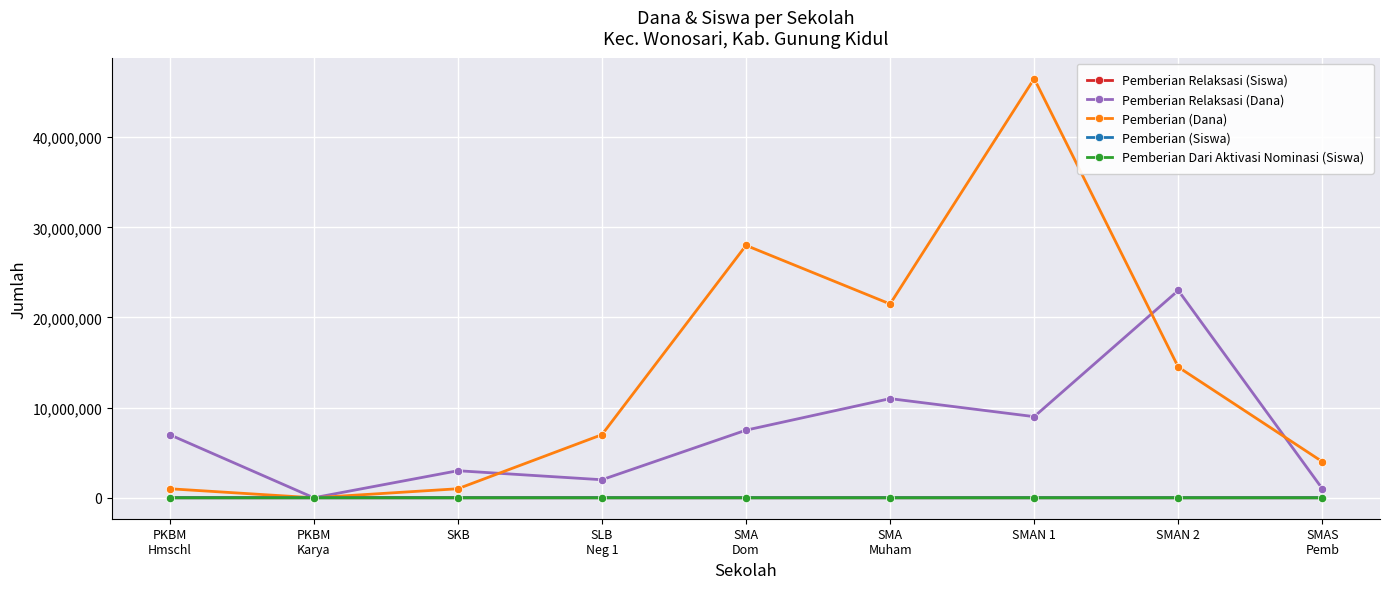

In Pemberian (Dana), how many points are lower than both neighbors (excluding endpoints)?

2